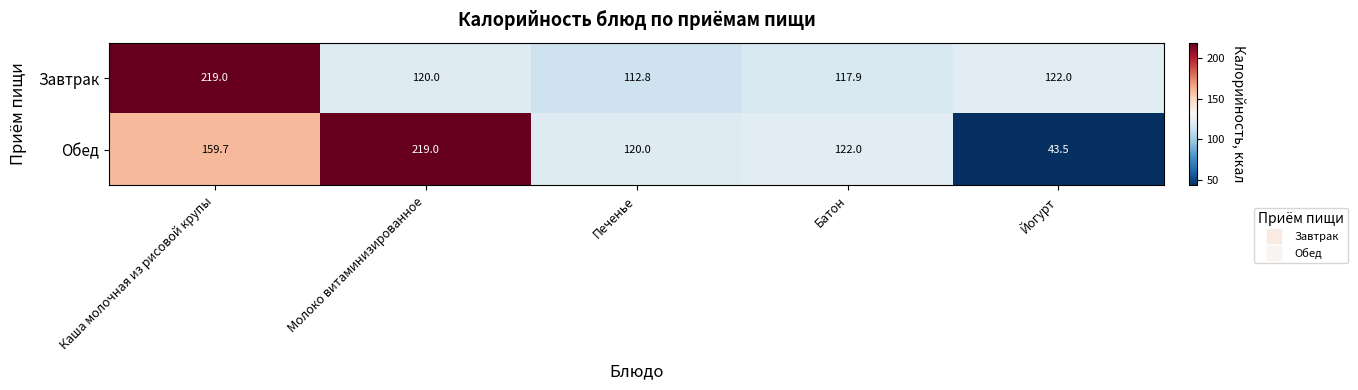

Between Каша молочная из рисовой крупы and Печенье, which series saw the biggest shift?

Завтрак